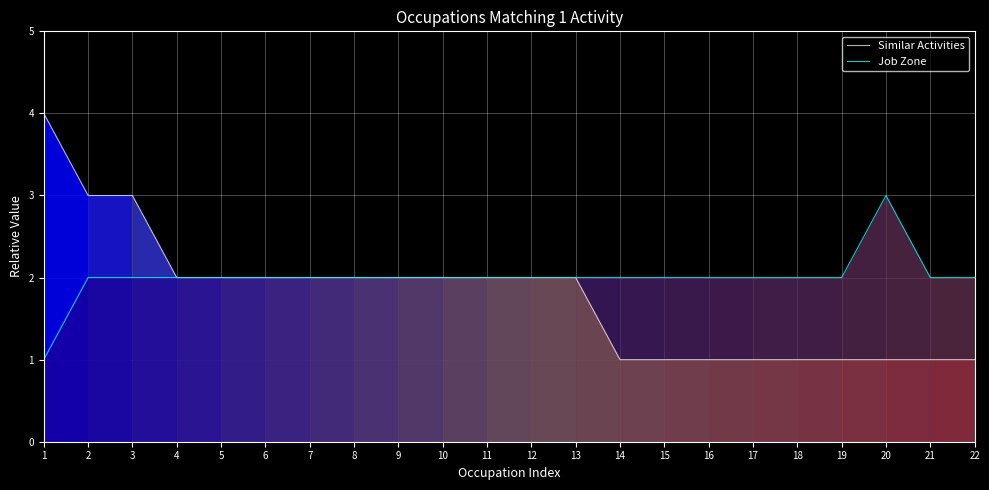

What are all the series names shown in the legend?

Similar Activities, Job Zone